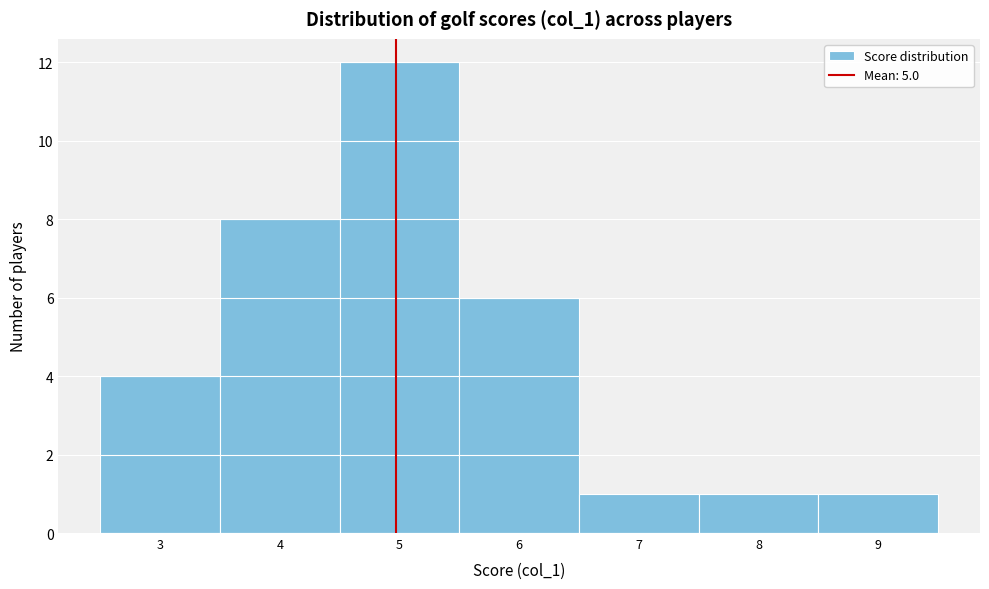

Over which range of the x-axis is the bar tallest?

4.5 to 5.5